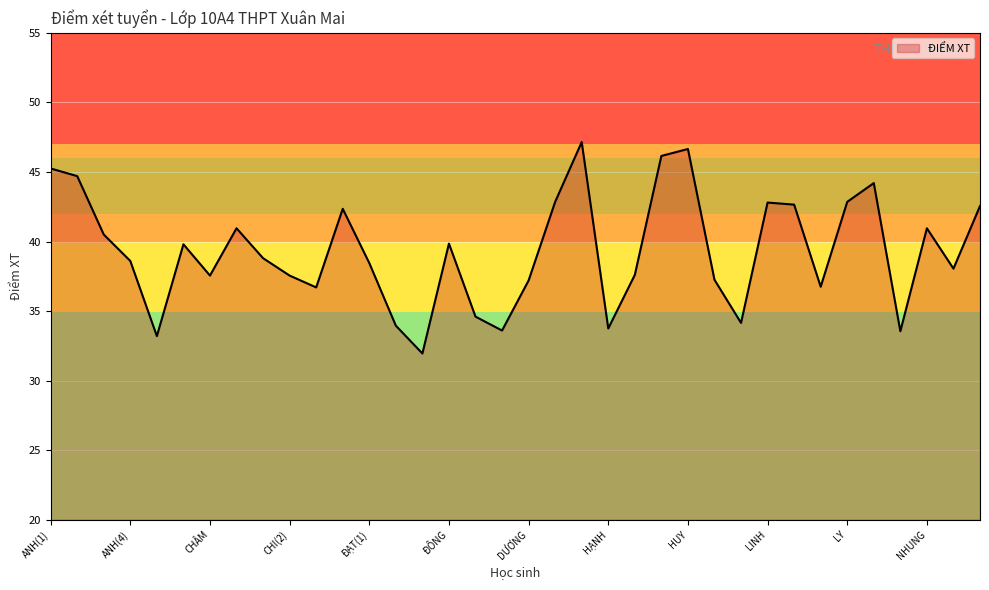

What is the difference between the maximum and minimum values?

15.2